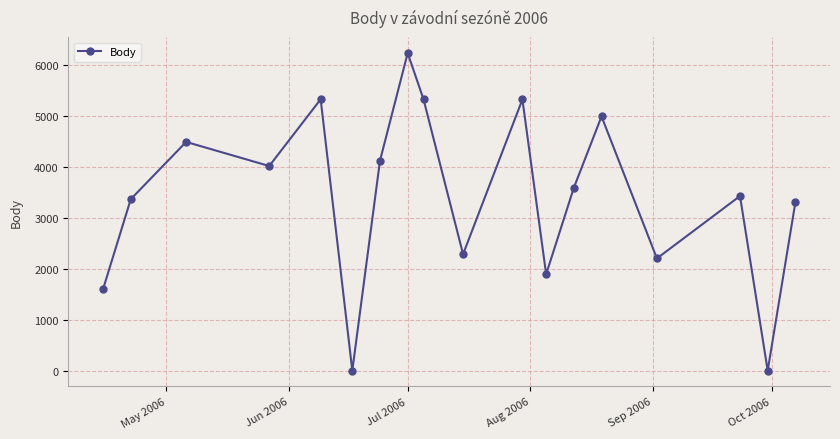

Does the chart have visible grid lines?

Yes